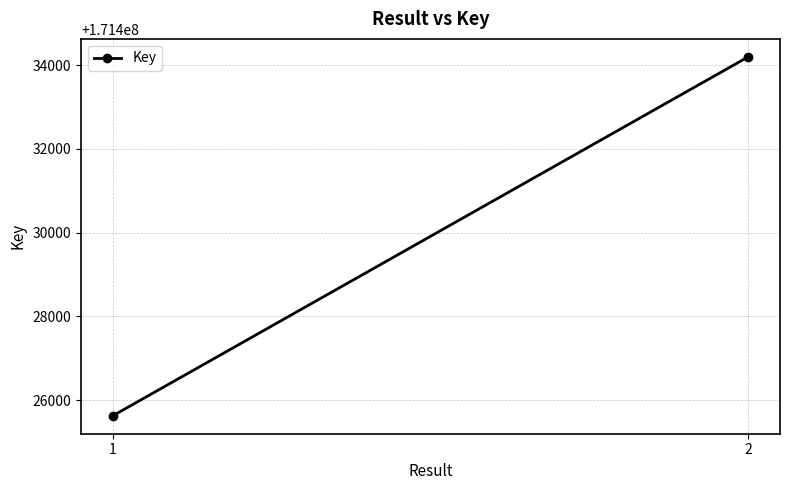

Is it true that the value at 2 is 39078628?

False